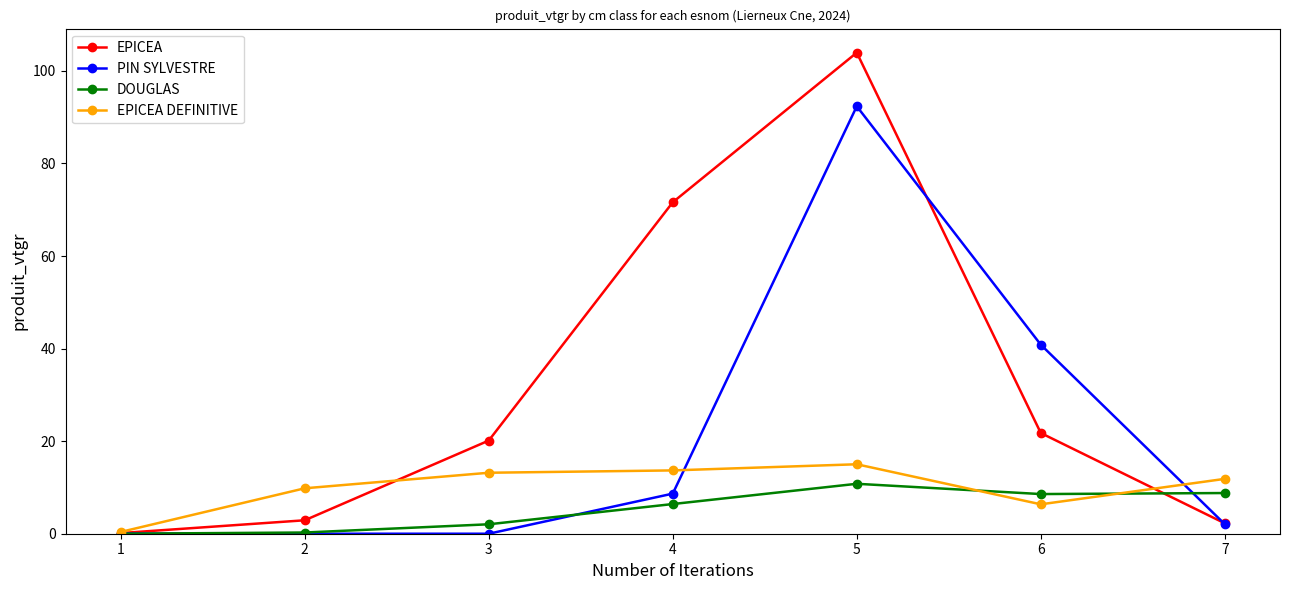

Which series has the largest range (max minus min)?

EPICEA